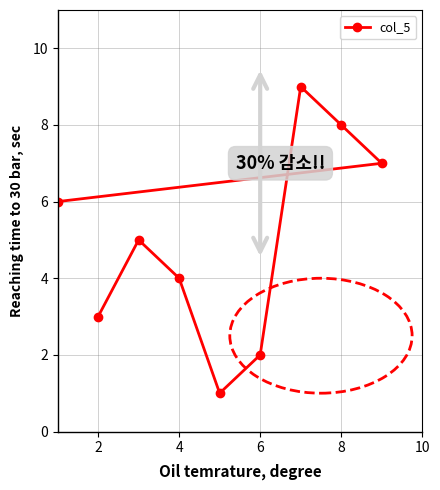

What is the sum of all values?

45